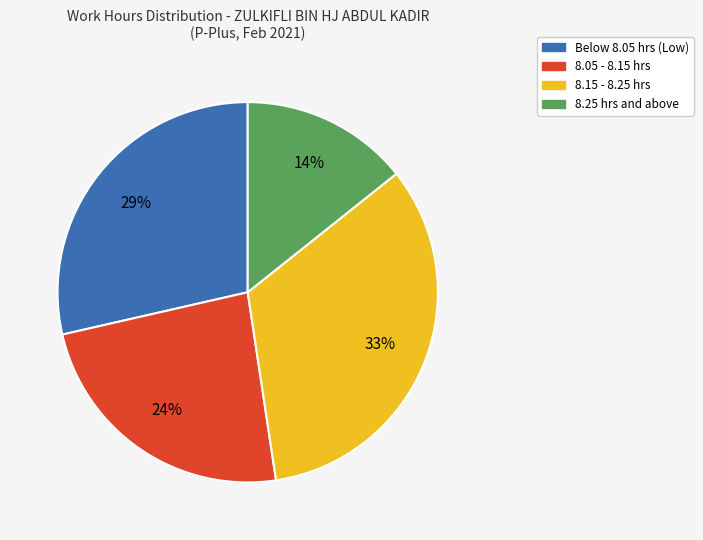

Do Below 8.05 hrs (Low) and 8.15 - 8.25 hrs together represent more than half of the pie?

Yes